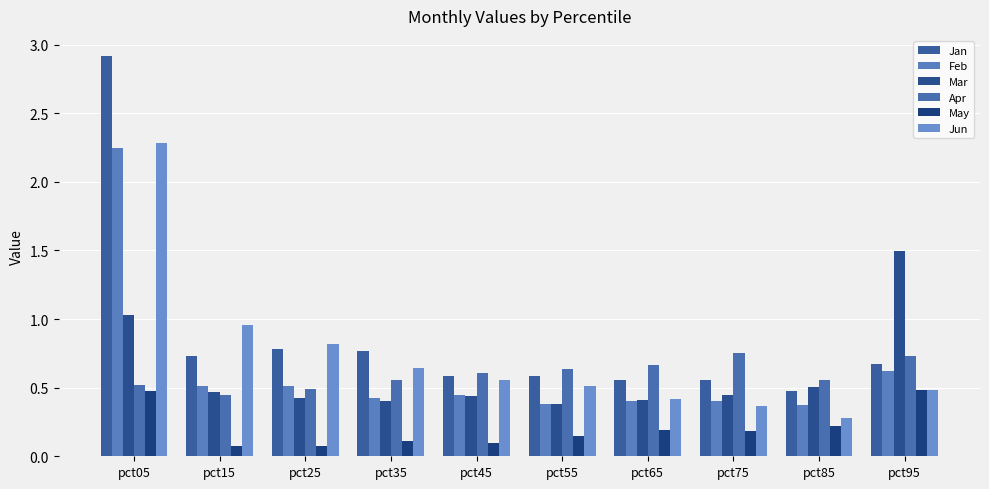

Which category has the highest value in the Jan series?

pct05